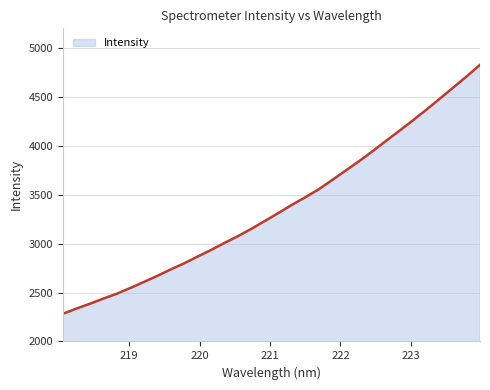

What is the difference between the maximum and minimum values?

2544.7